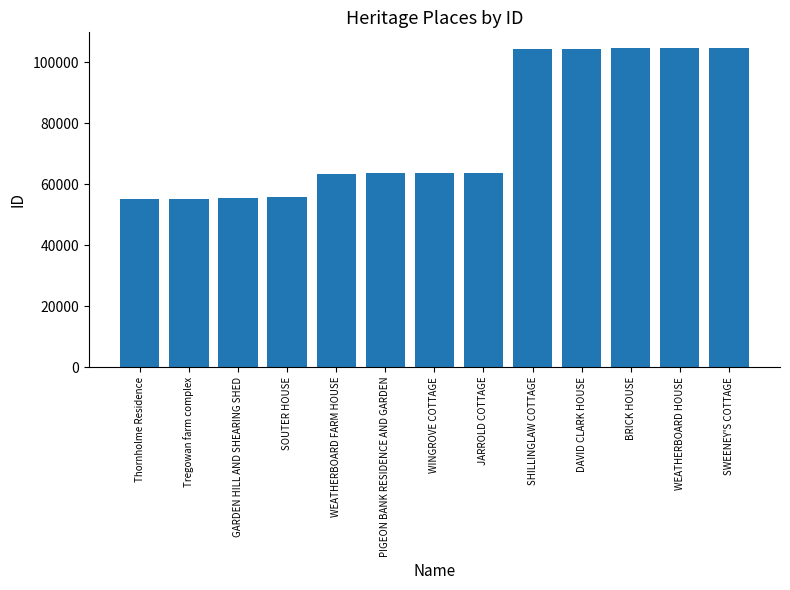

The chart shows a value of 104520 at SWEENEY'S COTTAGE. True or false?

True